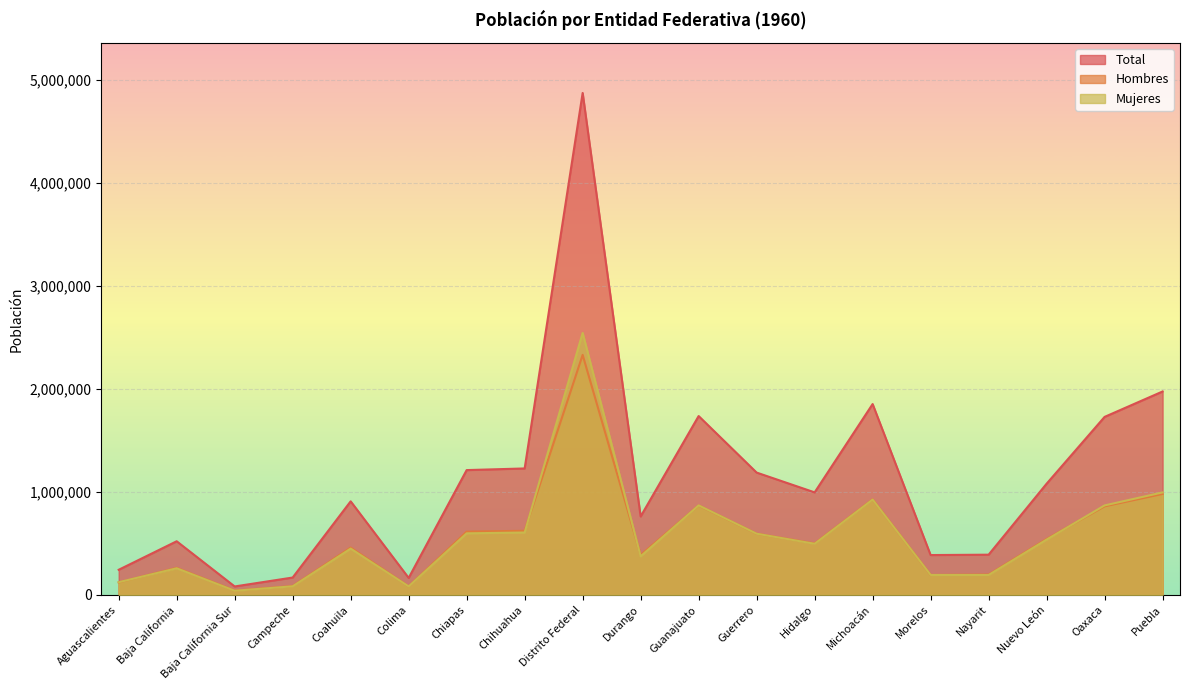

Which series ends up on top after the final intersection of Hombres and Mujeres?

Mujeres